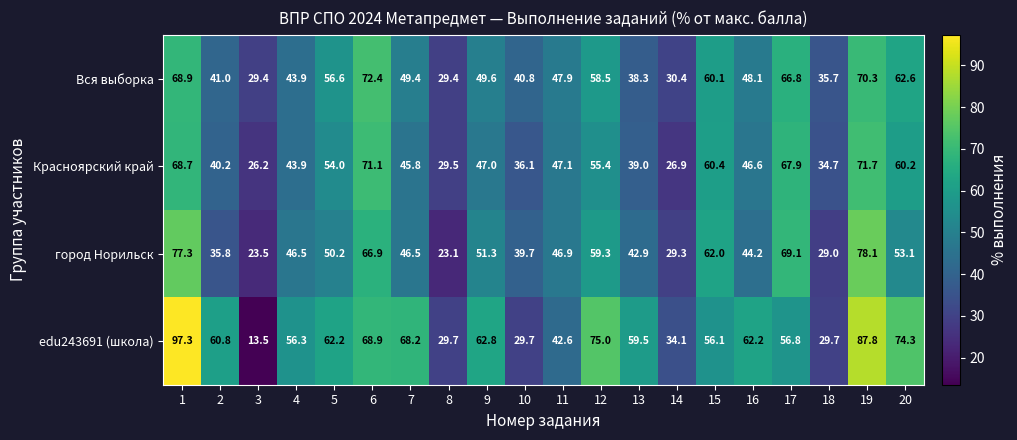

What is the greatest value displayed?

97.3